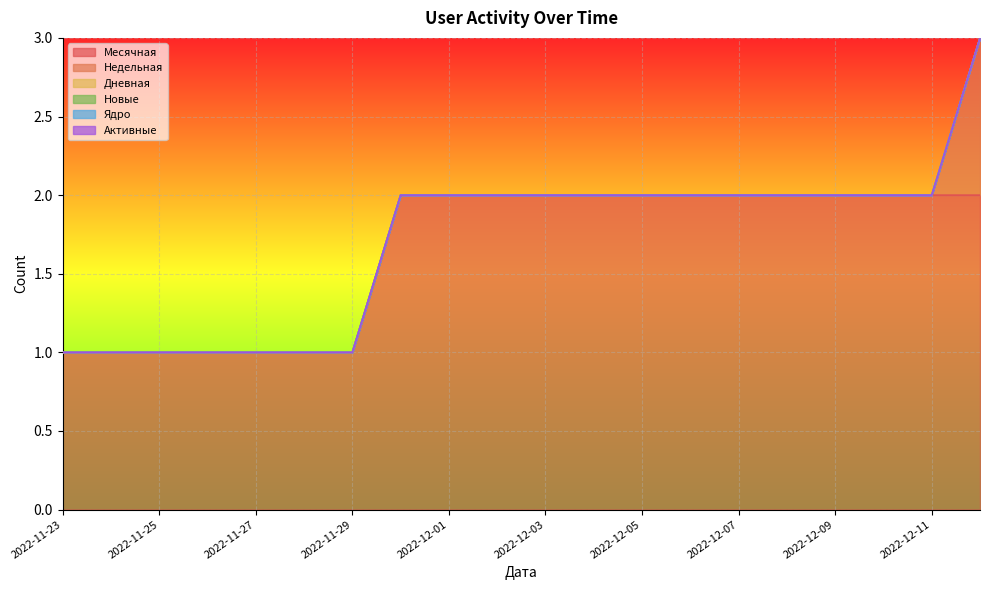

True or false: Месячная and Недельная cross at least once.

False